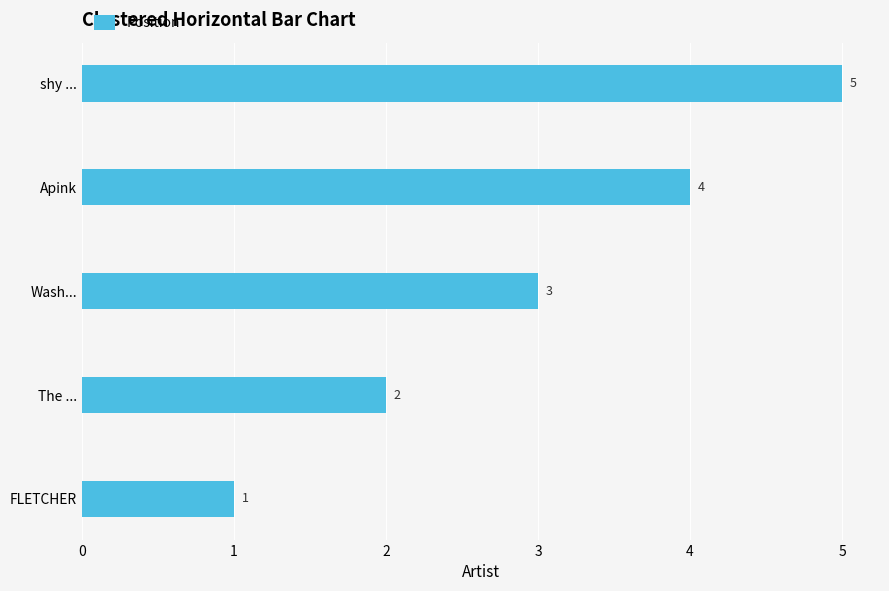

At which category does the chart reach its peak across all series?

shy ...